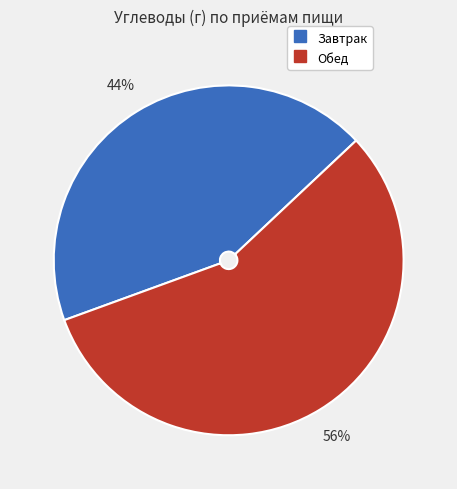

Rank the categories by value from lowest to highest.

Завтрак, Обед